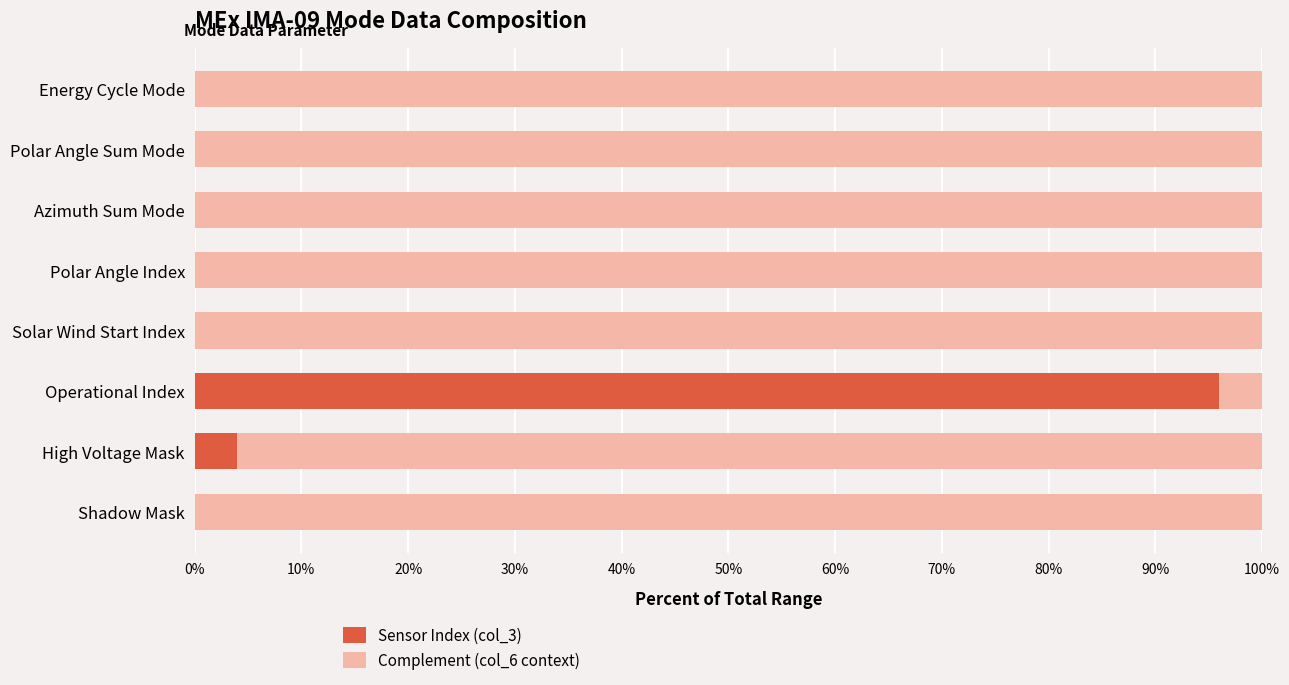

What is the total value across all series at Polar Angle Sum Mode?

100